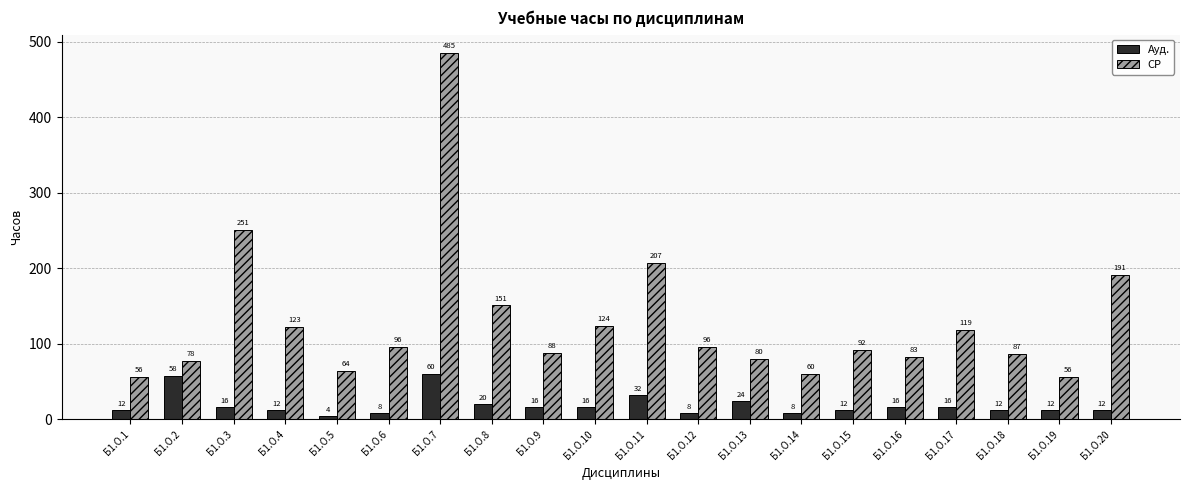

List the series in order of their peak value, lowest first.

Ауд., СР